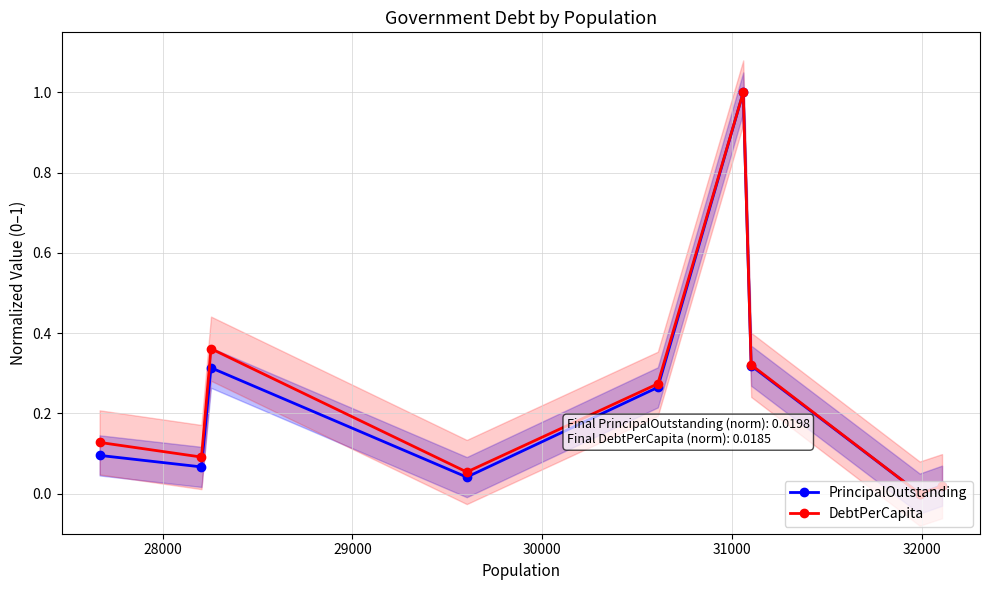

List the series in order of their overall mean, highest first.

DebtPerCapita, PrincipalOutstanding